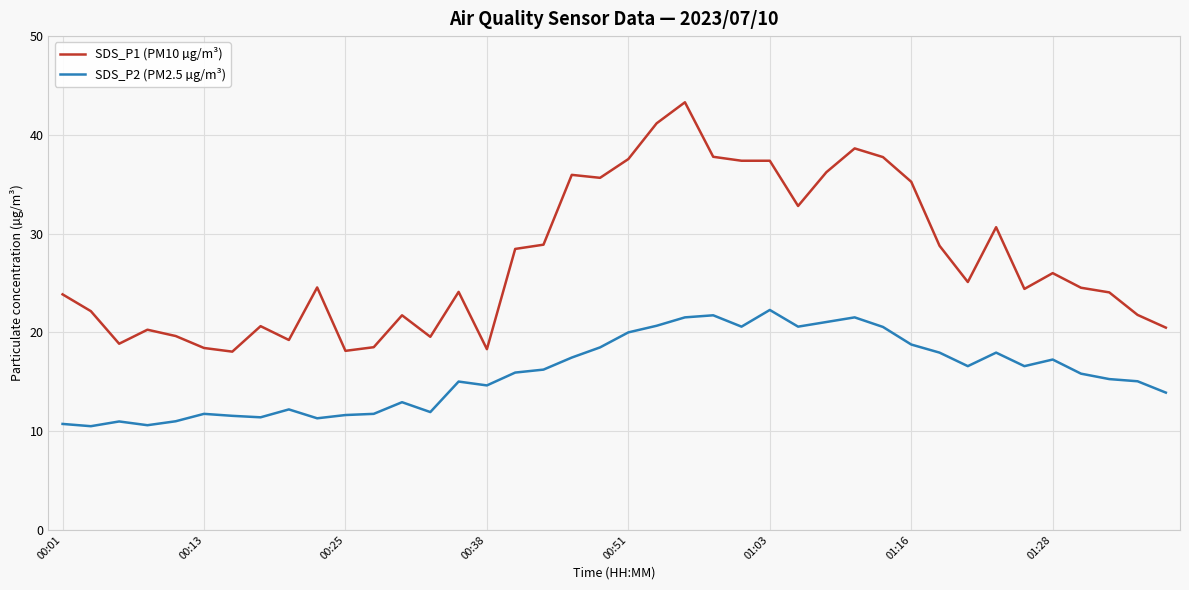

Which series has the widest spread of values?

SDS_P1 (PM10 µg/m³)